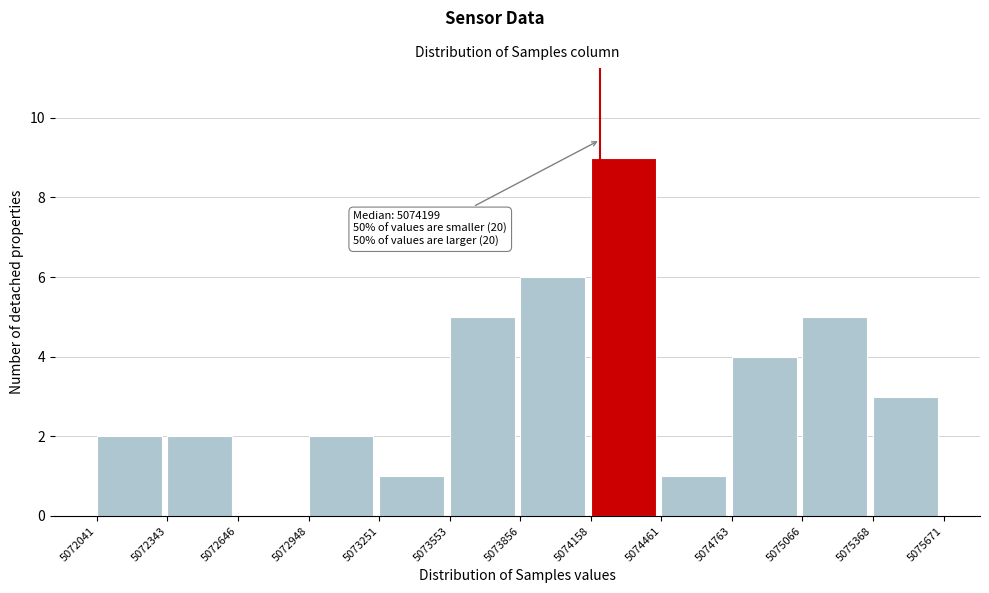

Which range on the x-axis has the tallest bar?

5074158 to 5074461